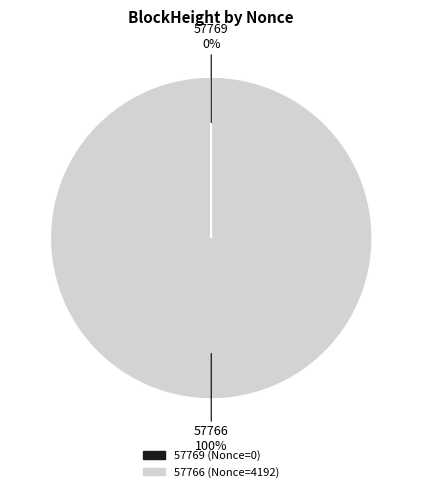

To the nearest percent, what portion does 57766 represent?

100%